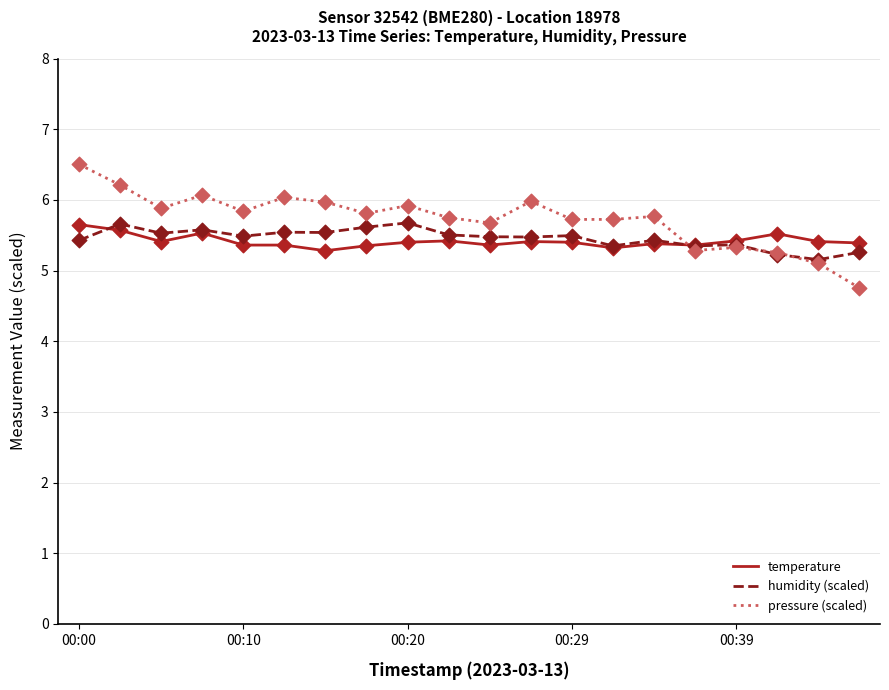

What is the greatest value displayed?

6.5